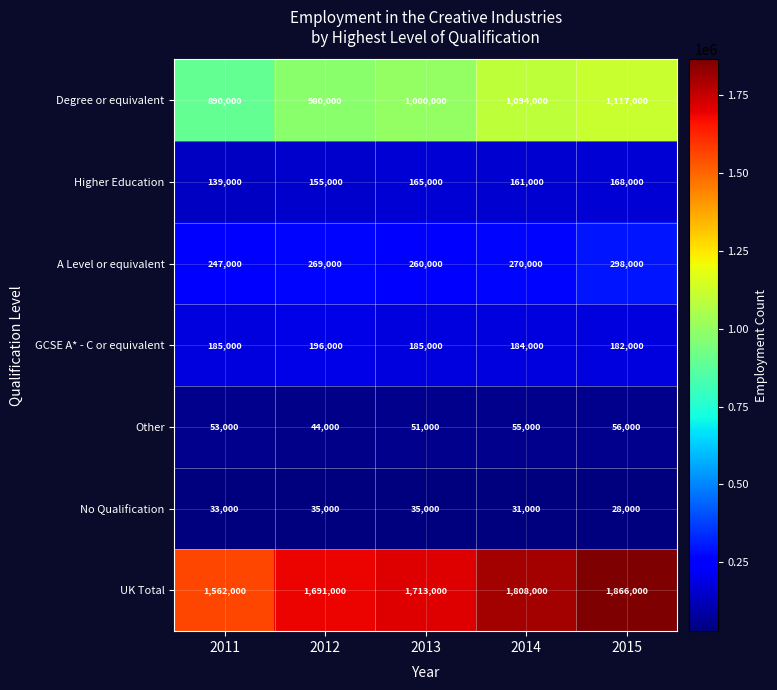

Count the No Qualification values in the range 31000 to 35000.

4